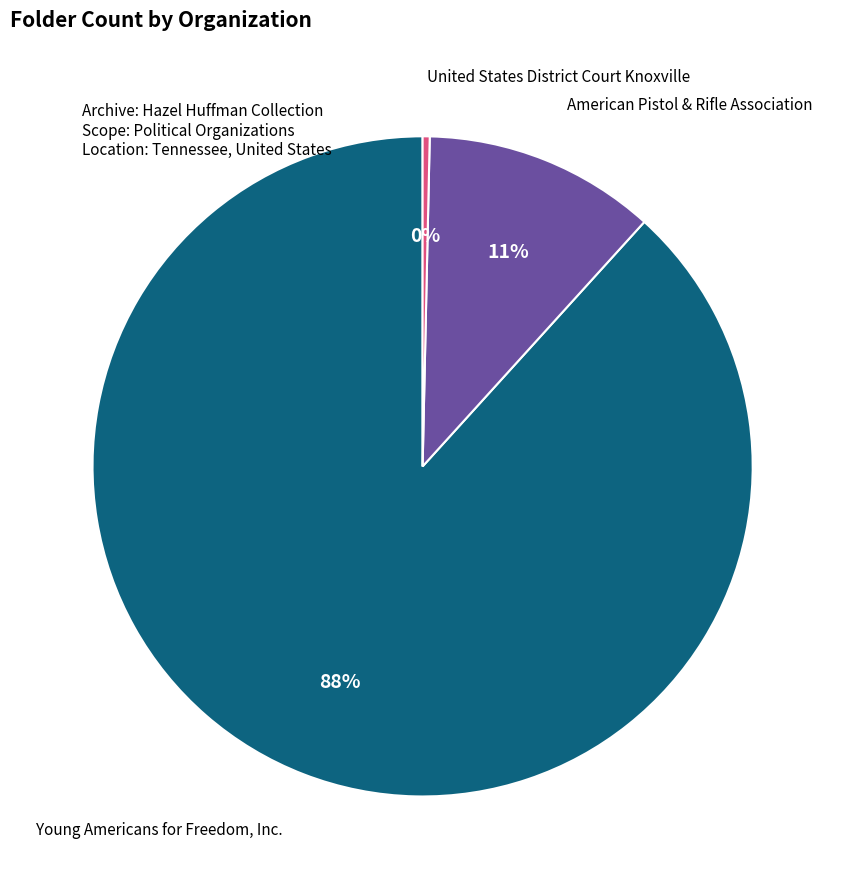

To the nearest percent, what is the average slice percentage?

33%